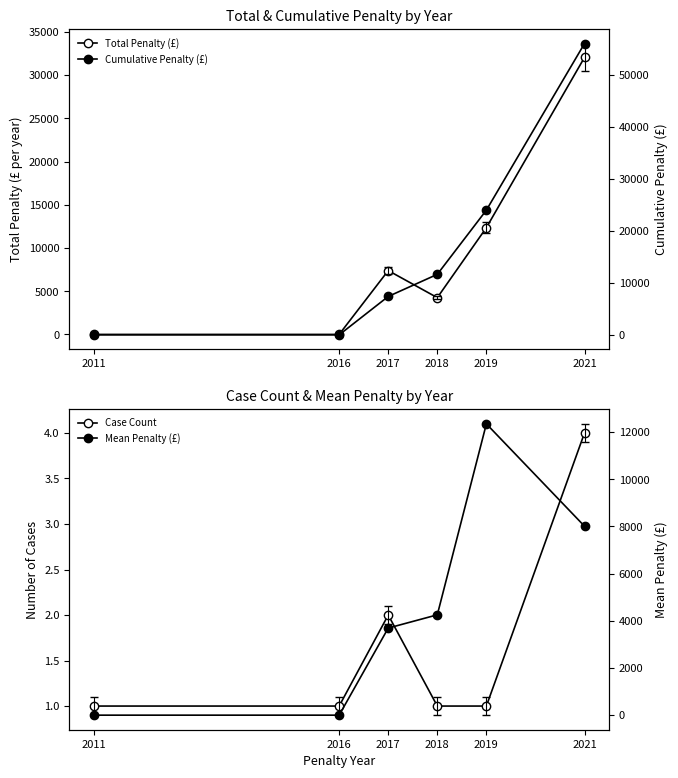

Which series has the largest range (max minus min)?

Cumulative Penalty (£)